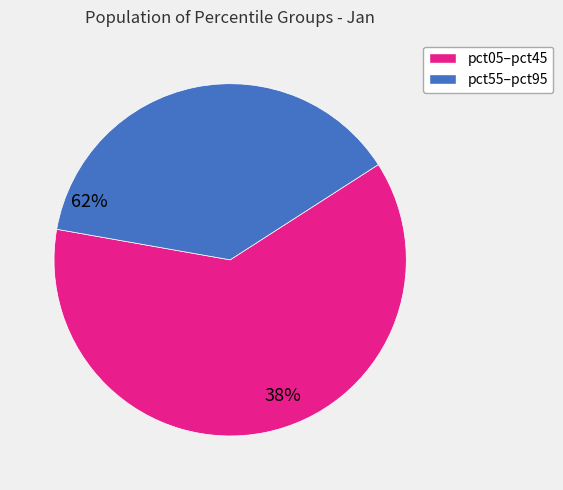

How many segments does this pie chart have?

2